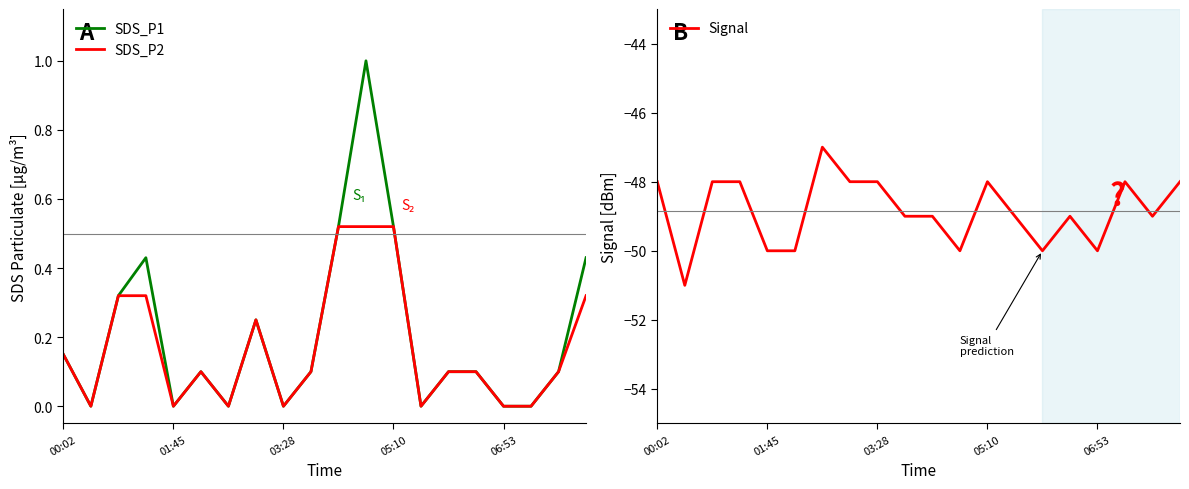

List the series in order of their peak value, highest first.

SDS_P1, SDS_P2, Signal